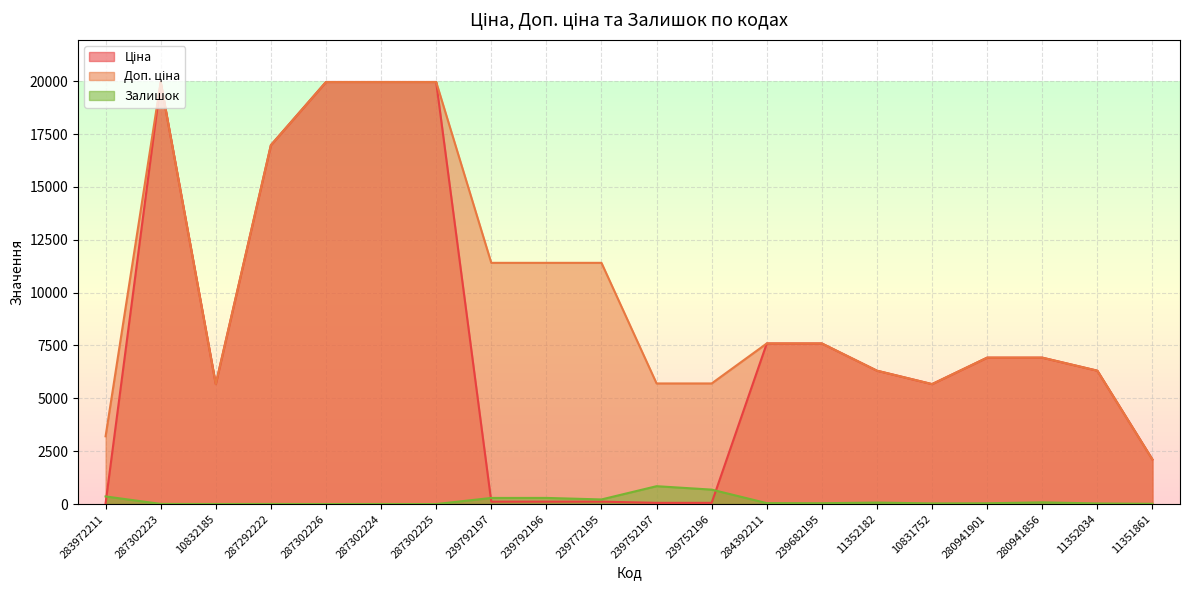

Rank the series at 239772195 from highest to lowest value.

Доп. ціна, Залишок, Ціна